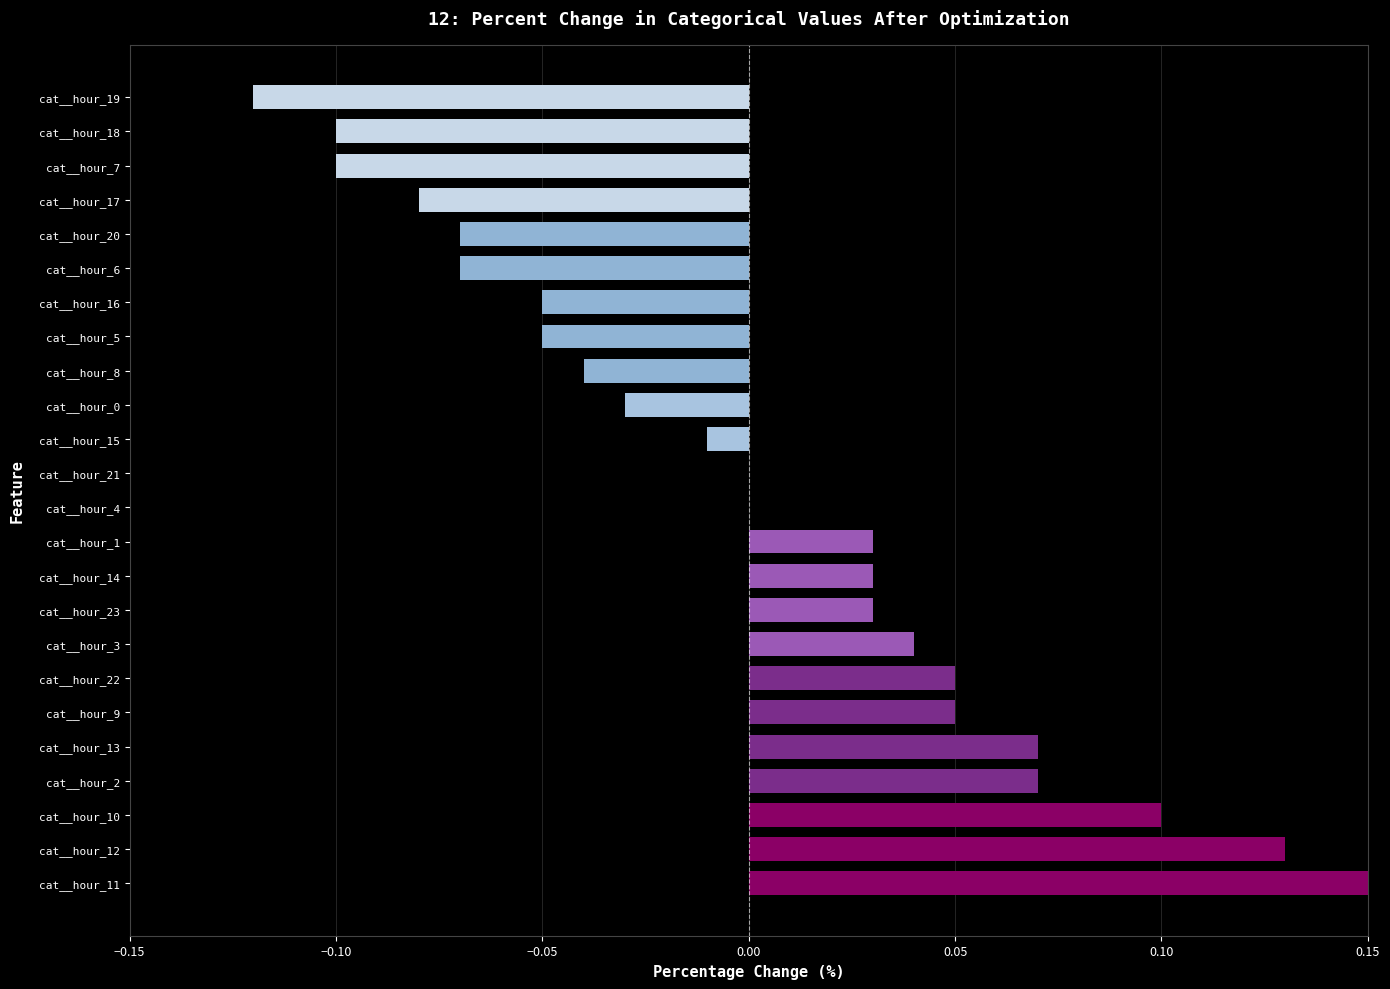

How many distinct data groups are displayed?

1